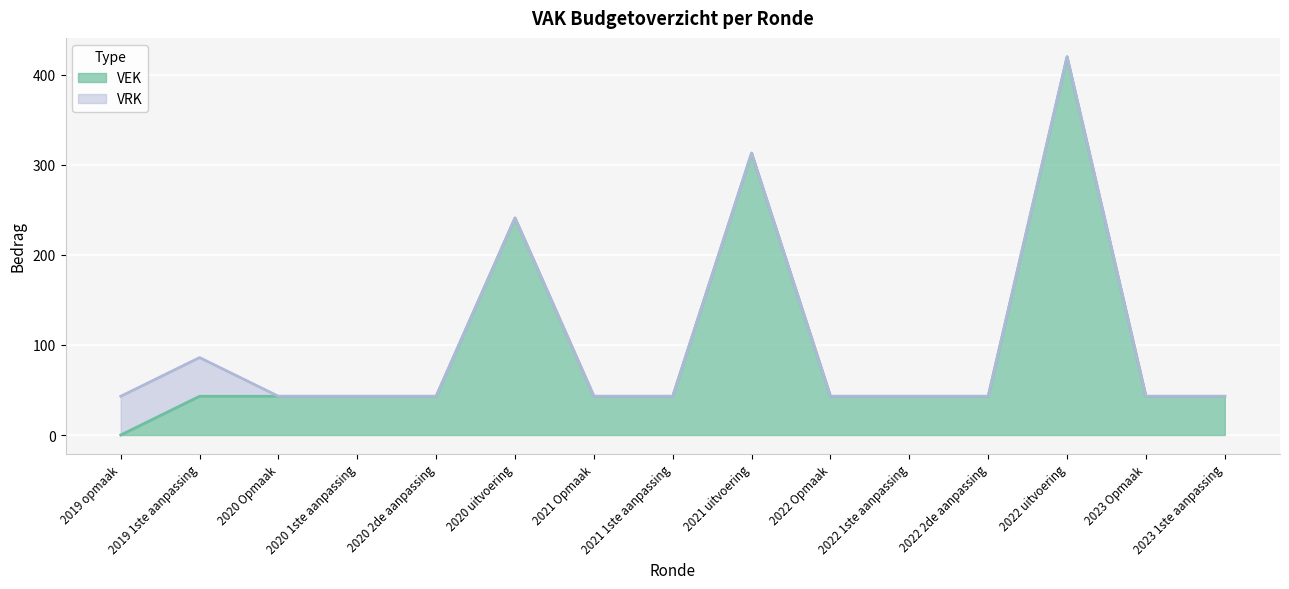

Count the number of values greater than 43.

3